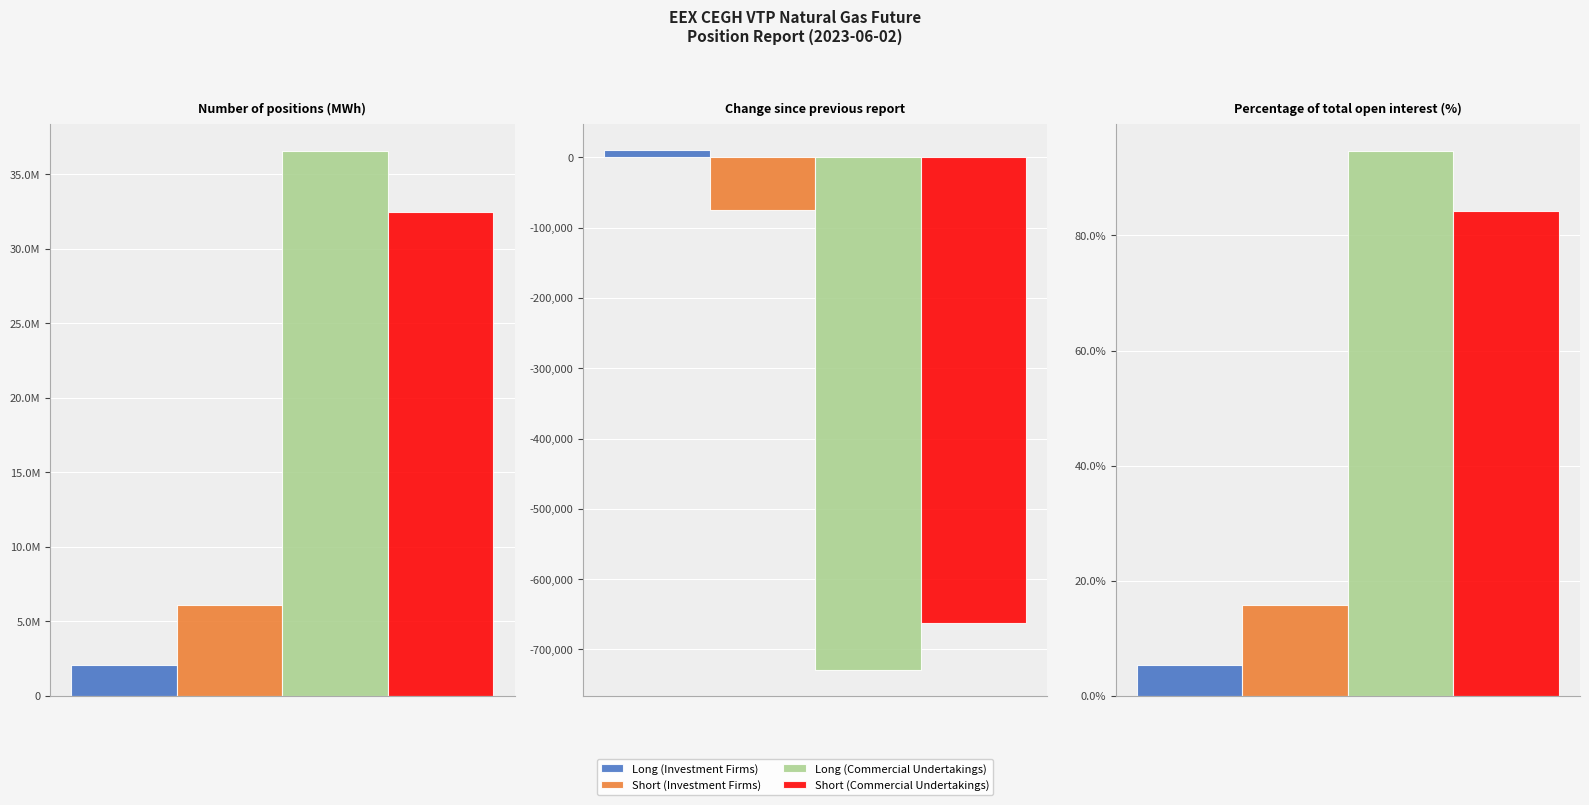

Is the value of Short (Commercial Undertakings) at Number of positions (MWh) greater than the value of Long (Investment Firms) at Change since previous report?

Yes